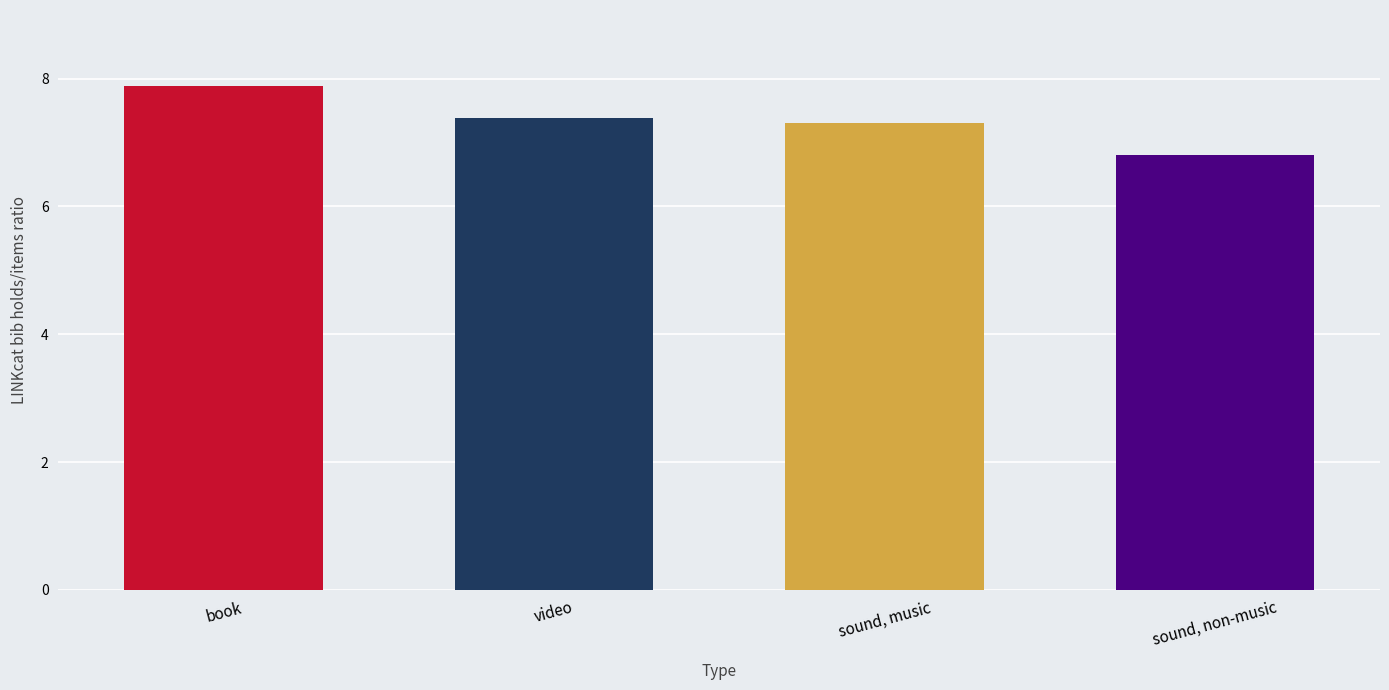

What is the minimum value shown in the chart?

6.8